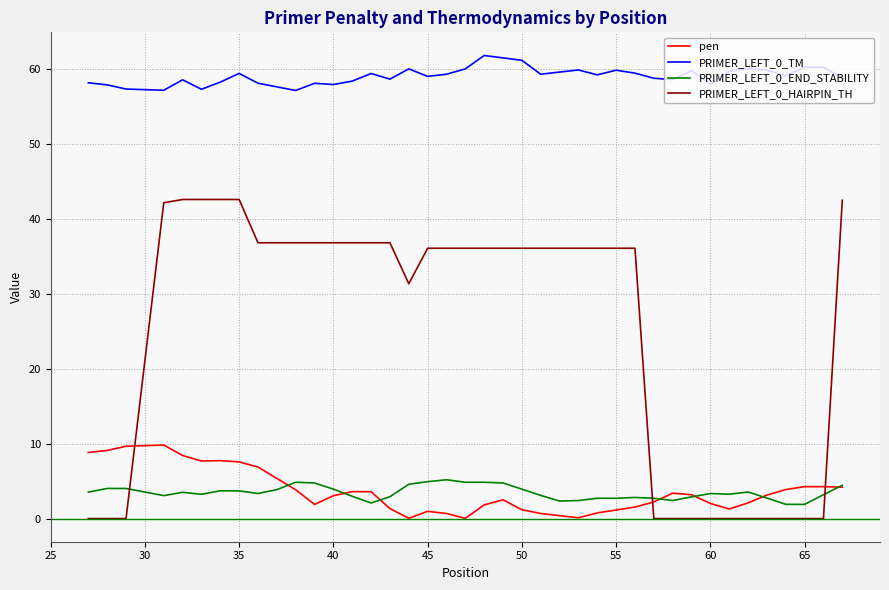

True or false: PRIMER_LEFT_0_TM and PRIMER_LEFT_0_HAIRPIN_TH cross at least once.

False